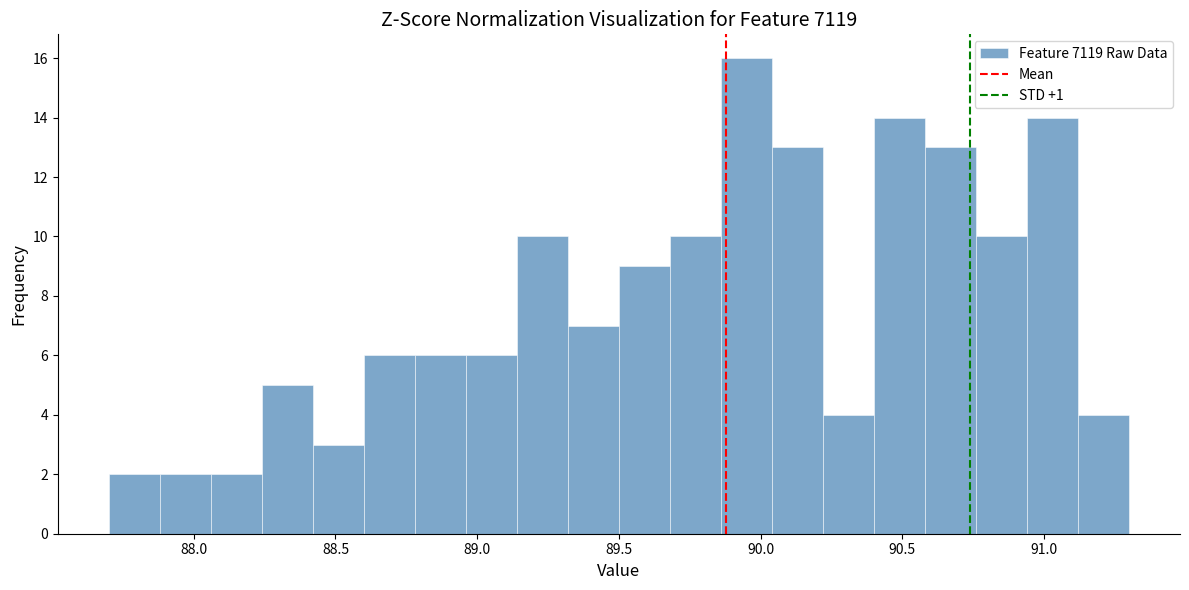

Read against the x-axis, roughly where is the centre of the tallest bar?

89.95